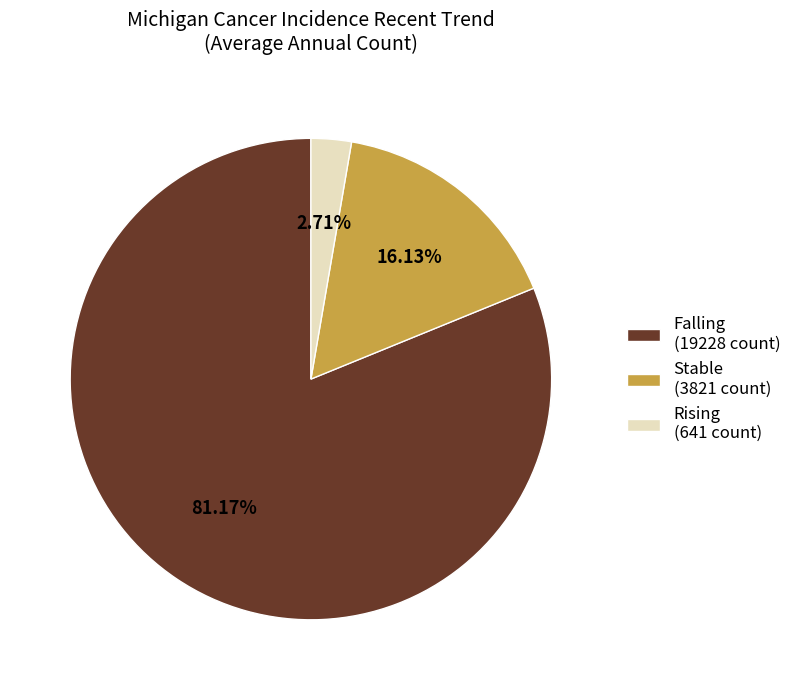

Between Falling (19228 count) and Stable (3821 count), which is larger?

Falling (19228 count)